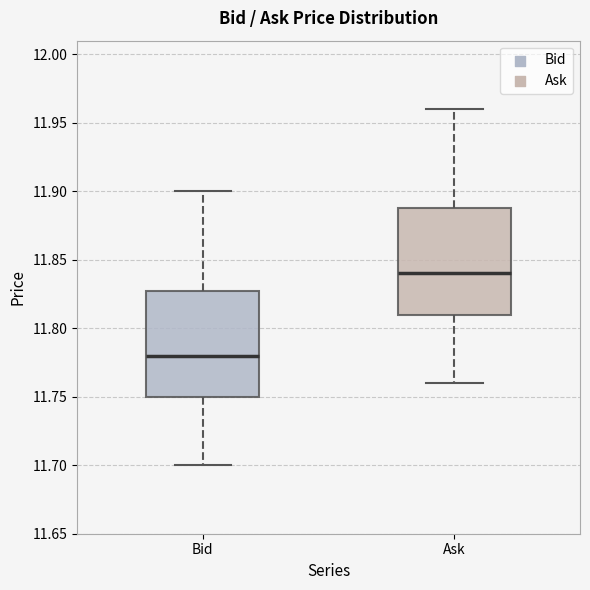

Where does the lower whisker of the box for Ask end on the y-axis? The values are not printed on the chart, so give them approximately, as read against the axis.

11.76